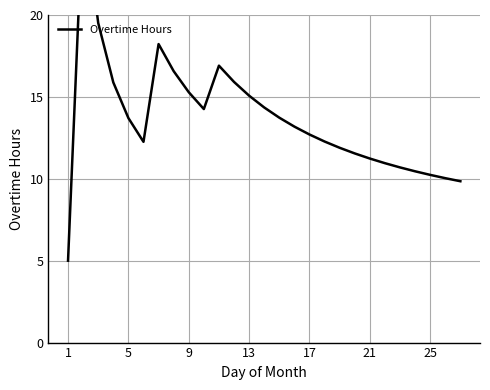

At which label does the data first exceed 13?

5